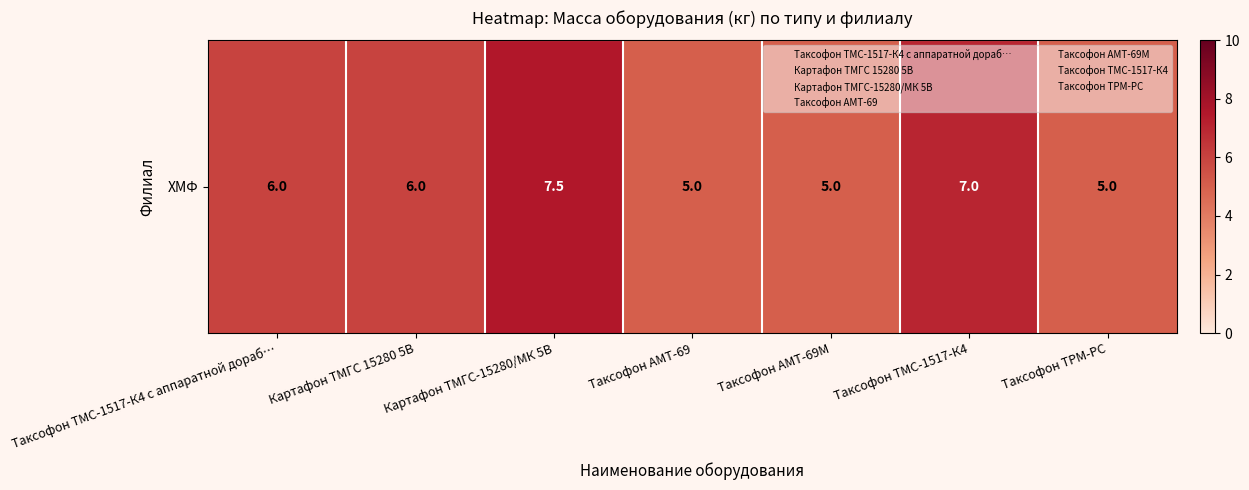

What is the sum of all values?

41.5